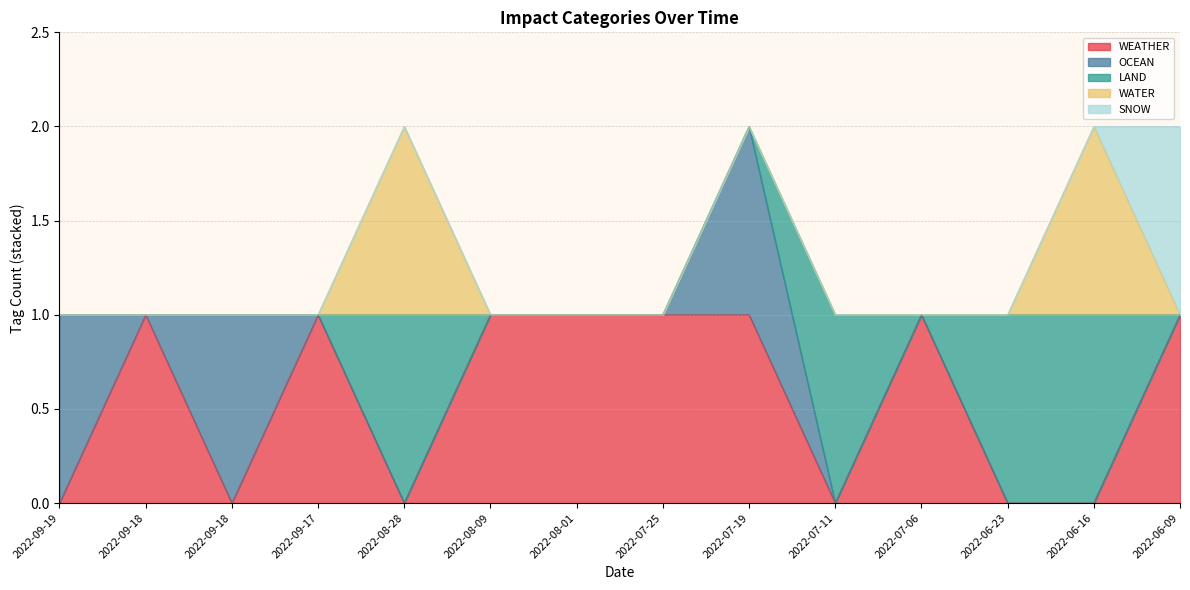

What is the sum of the LAND values at 2022-06-23 and 2022-07-06?

1